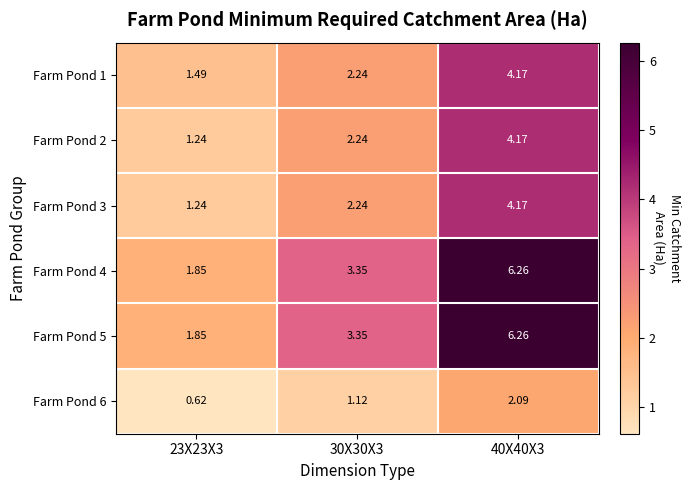

Is the value of Farm Pond 6 at 40X40X3 greater than the value of Farm Pond 4 at 40X40X3?

No